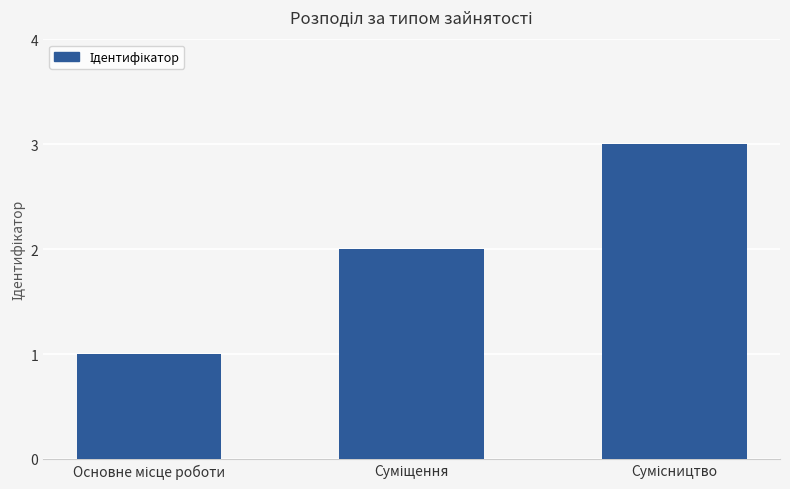

What is the maximum value shown in the chart?

3